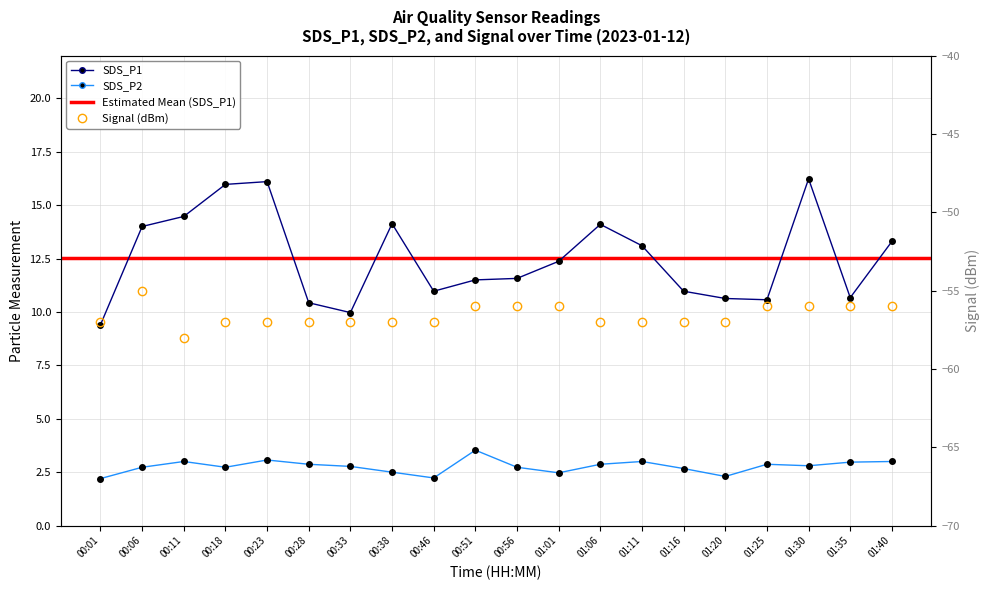

Reading left to right, list all the values displayed in this chart.

SDS_P1: 00:01=9.4	00:06=14.0	00:11=14.5	00:18=16.0	00:23=16.1	00:28=10.4	00:33=10.0	00:38=14.1	00:46=11.0	00:51=11.5	00:56=11.6	01:01=12.4	01:06=14.1	01:11=13.1	01:16=11.0	01:20=10.6	01:25=10.6	01:30=16.2	01:35=10.7	01:40=13.3
SDS_P2: 00:01=2.2	00:06=2.7	00:11=3.0	00:18=2.7	00:23=3.1	00:28=2.9	00:33=2.8	00:38=2.5	00:46=2.2	00:51=3.5	00:56=2.7	01:01=2.5	01:06=2.9	01:11=3.0	01:16=2.7	01:20=2.3	01:25=2.9	01:30=2.8	01:35=3.0	01:40=3.0
Signal: 00:01=-57.0	00:06=-55.0	00:11=-58.0	00:18=-57.0	00:23=-57.0	00:28=-57.0	00:33=-57.0	00:38=-57.0	00:46=-57.0	00:51=-56.0	00:56=-56.0	01:01=-56.0	01:06=-57.0	01:11=-57.0	01:16=-57.0	01:20=-57.0	01:25=-56.0	01:30=-56.0	01:35=-56.0	01:40=-56.0